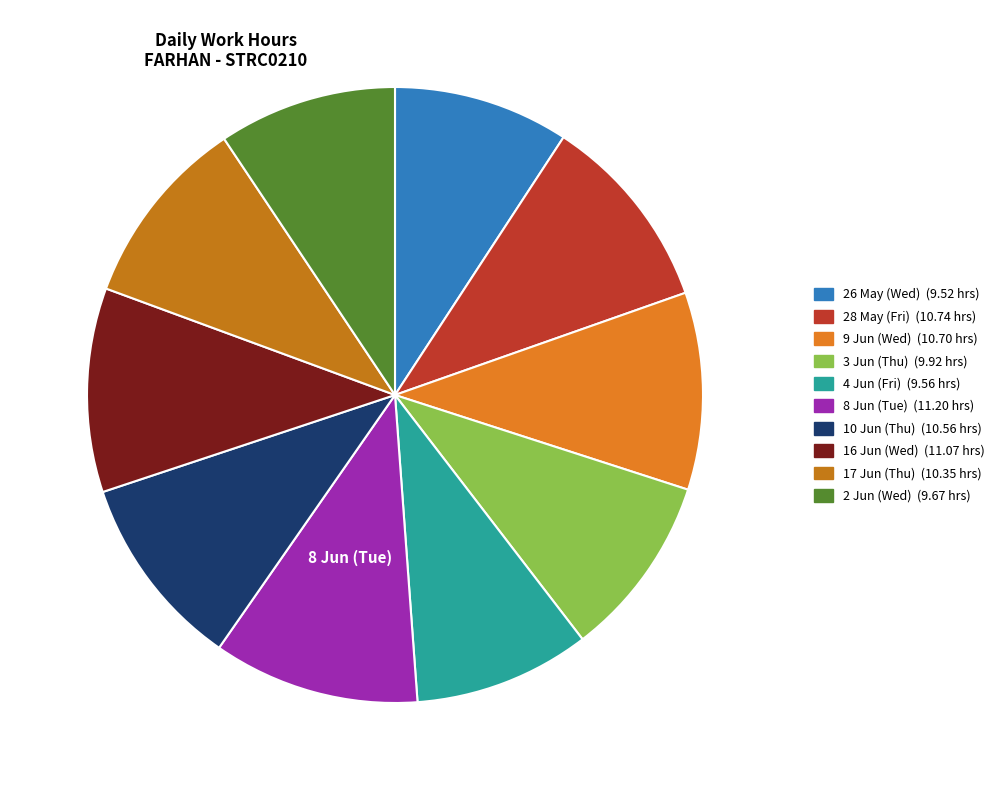

Is there a majority slice in this chart?

No